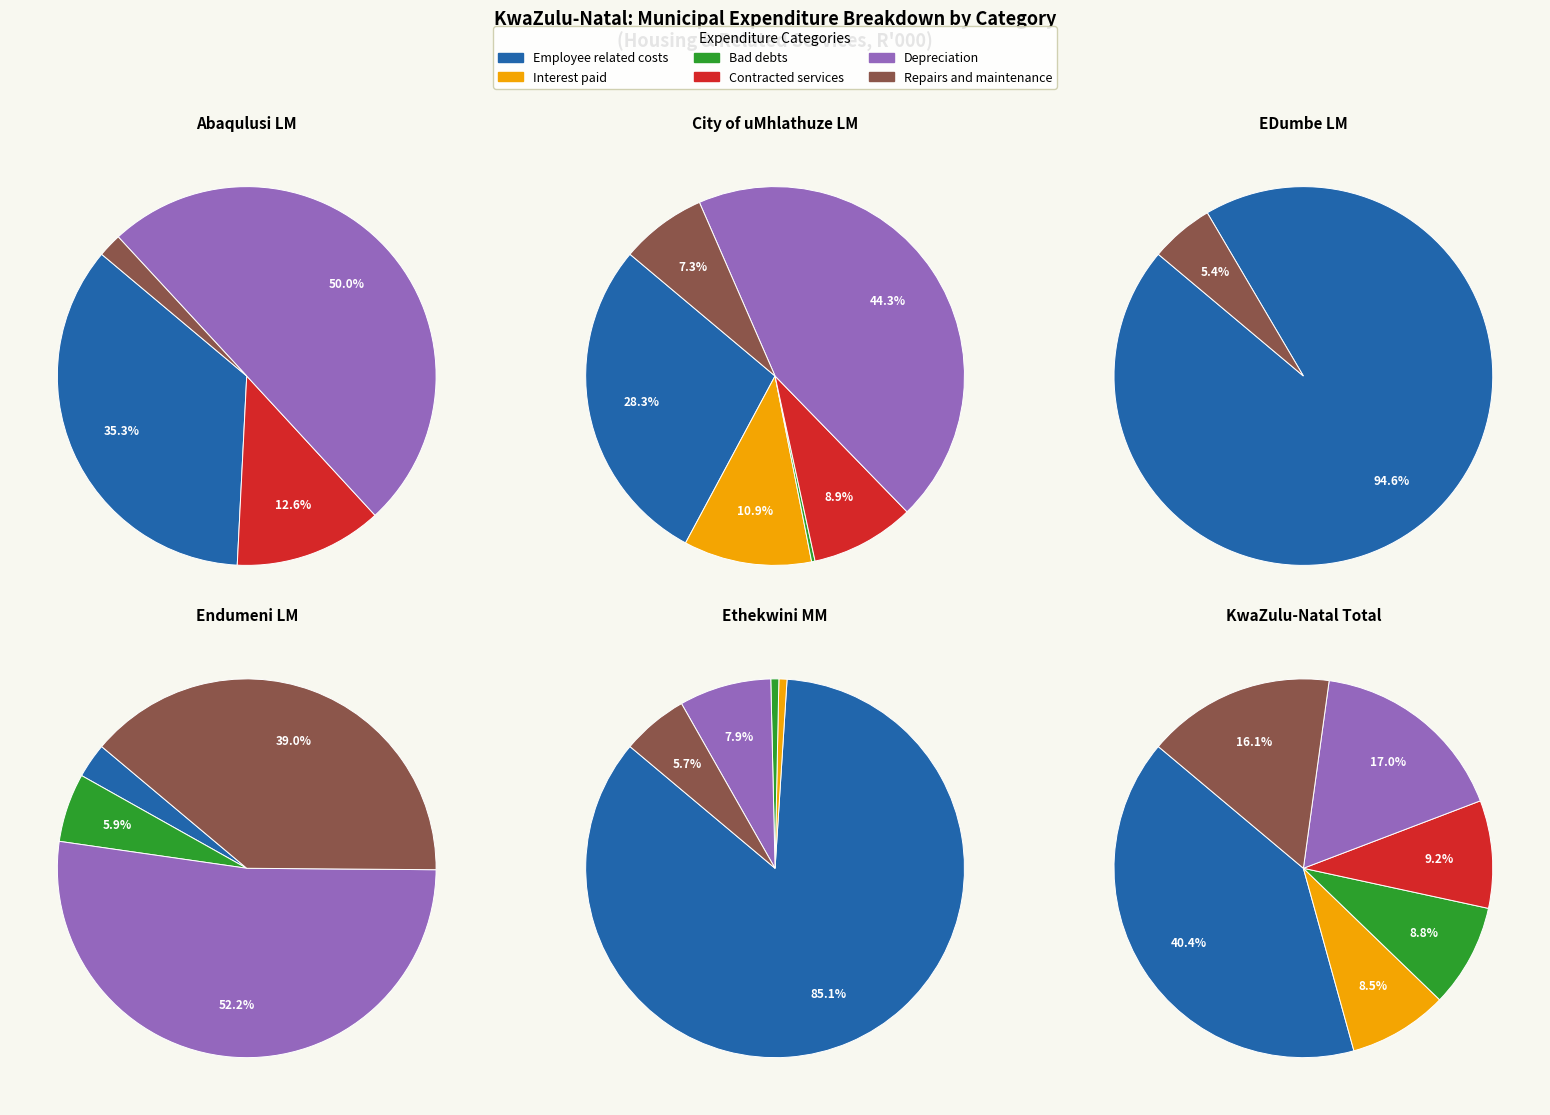

Does any single category account for the majority?

No